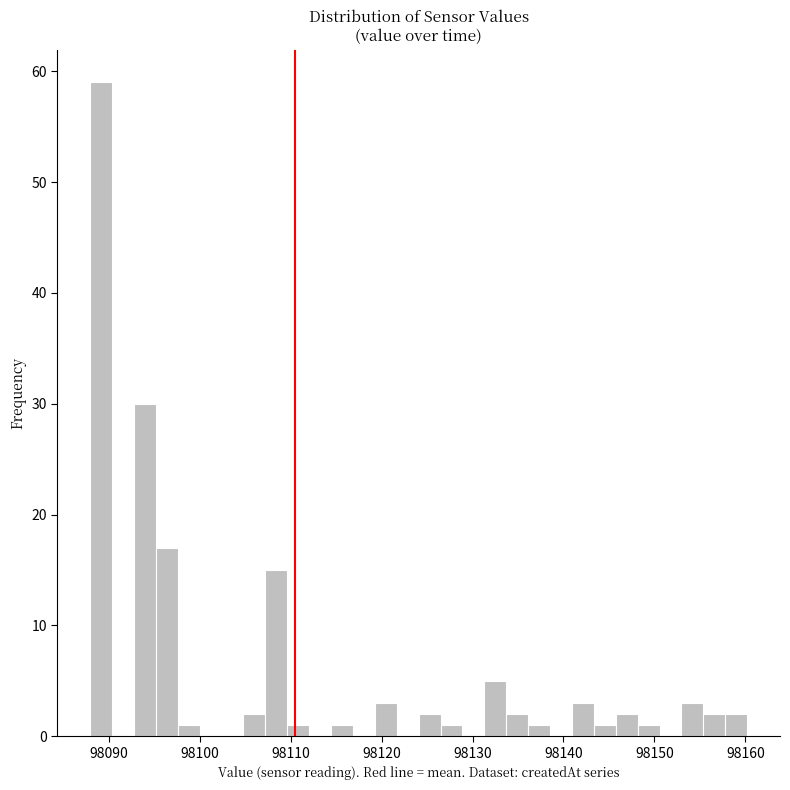

Read against the x-axis, roughly where is the centre of the tallest bar?

98089